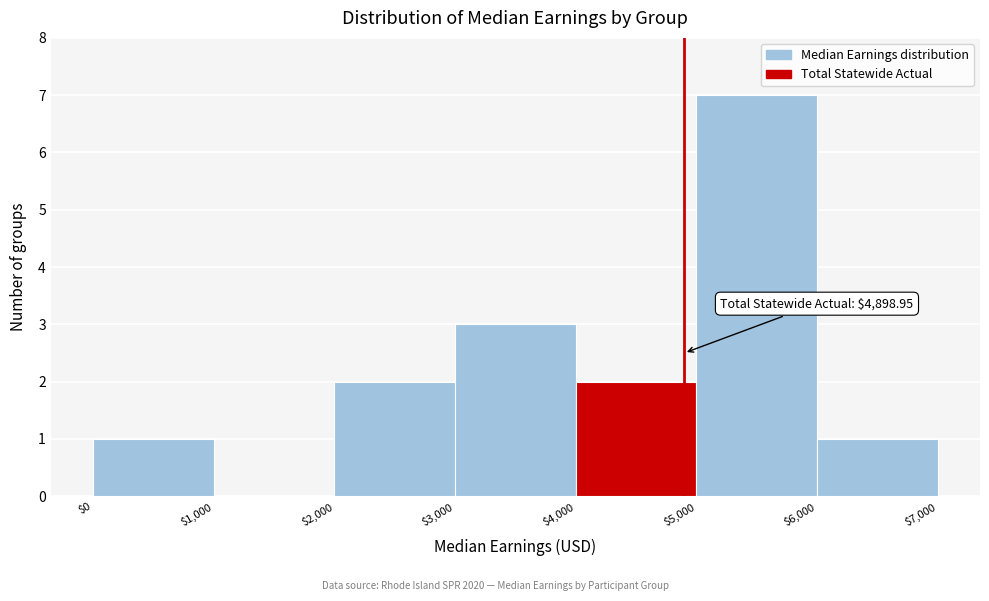

Over which range of the x-axis is the bar tallest?

$5,000 to $6,000